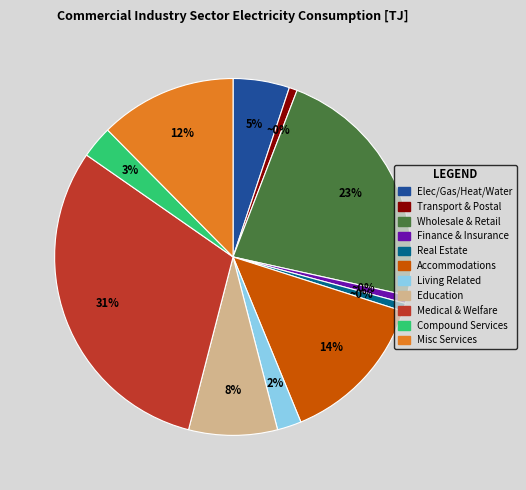

The Accommodations, Eating and Drinking slice represents 14% of the pie. True or false?

True